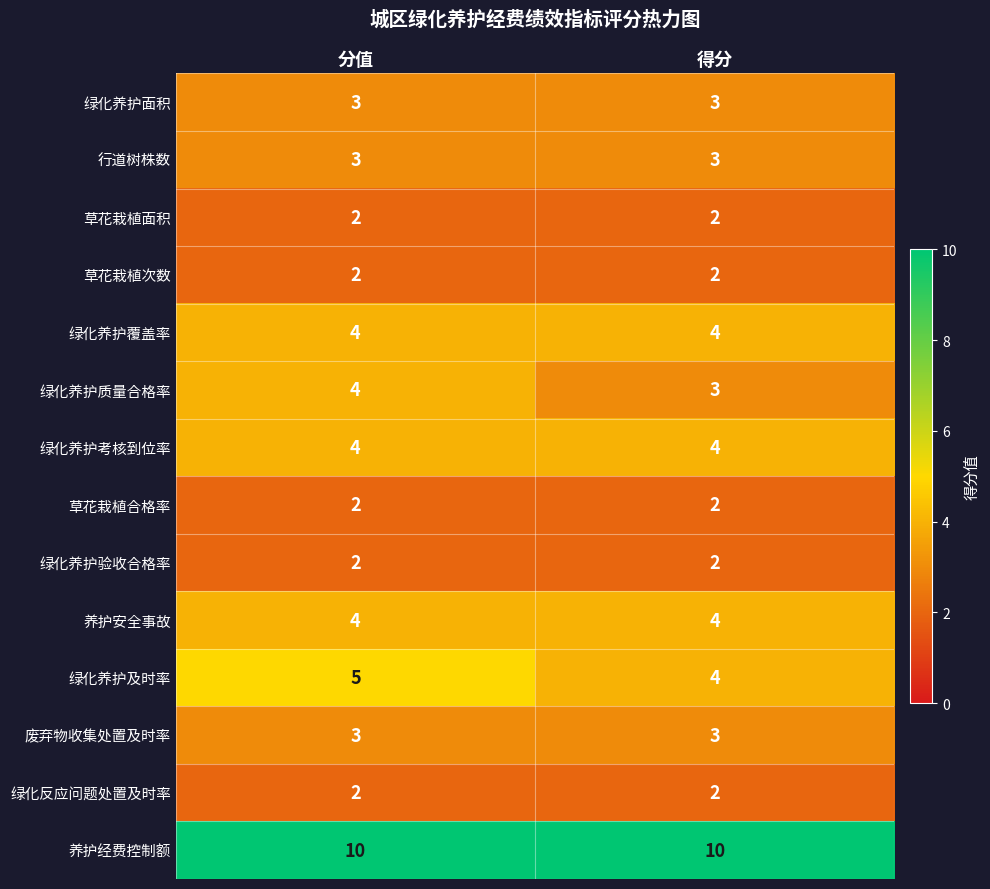

Which series has the largest total across all categories?

养护经费控制额